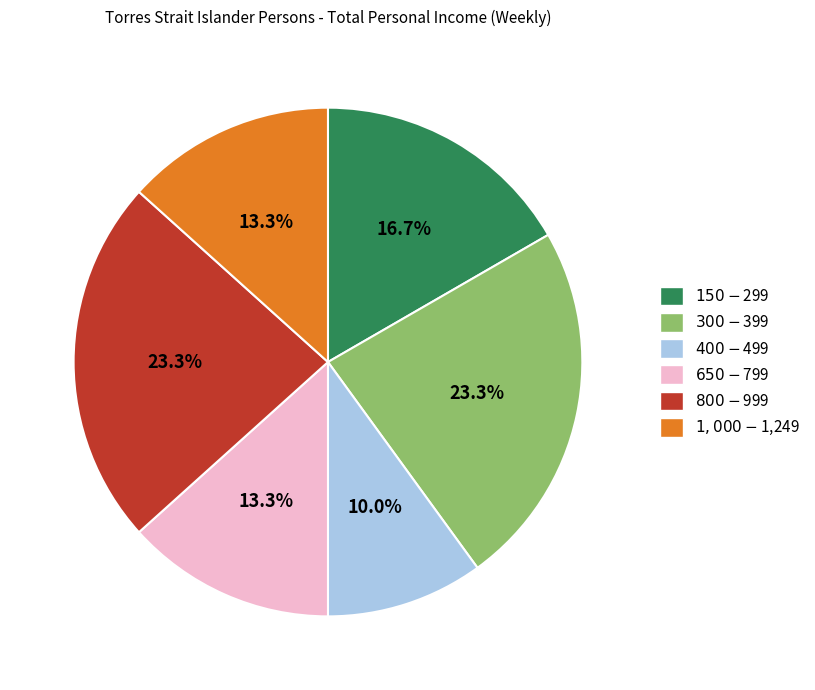

To the nearest percent, what is the combined percentage of $150-$299 and $400-$499?

27%